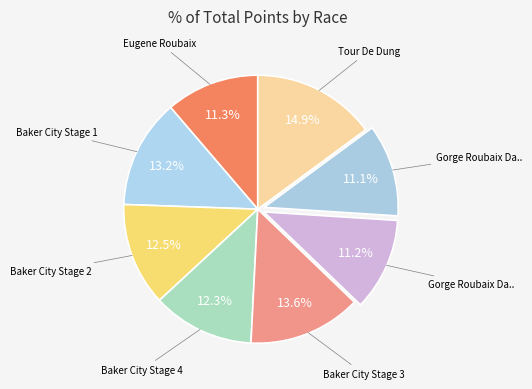

How many segments does this pie chart have?

8